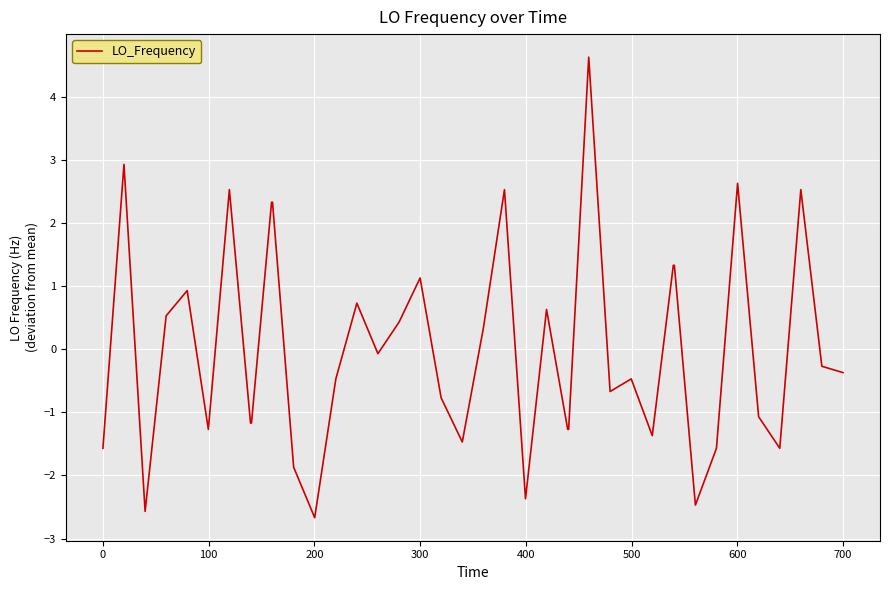

What is the difference between the maximum and minimum values?

7.3